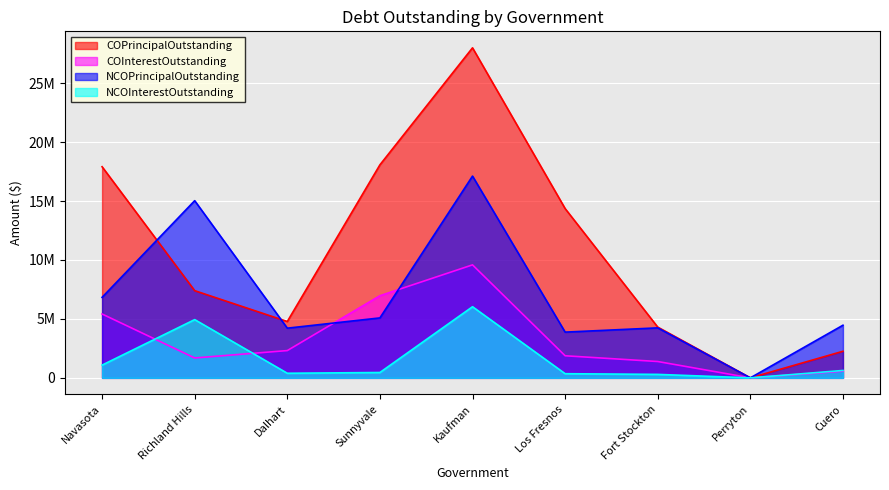

How many values in the NCOPrincipalOutstanding series exceed 4465000?

4